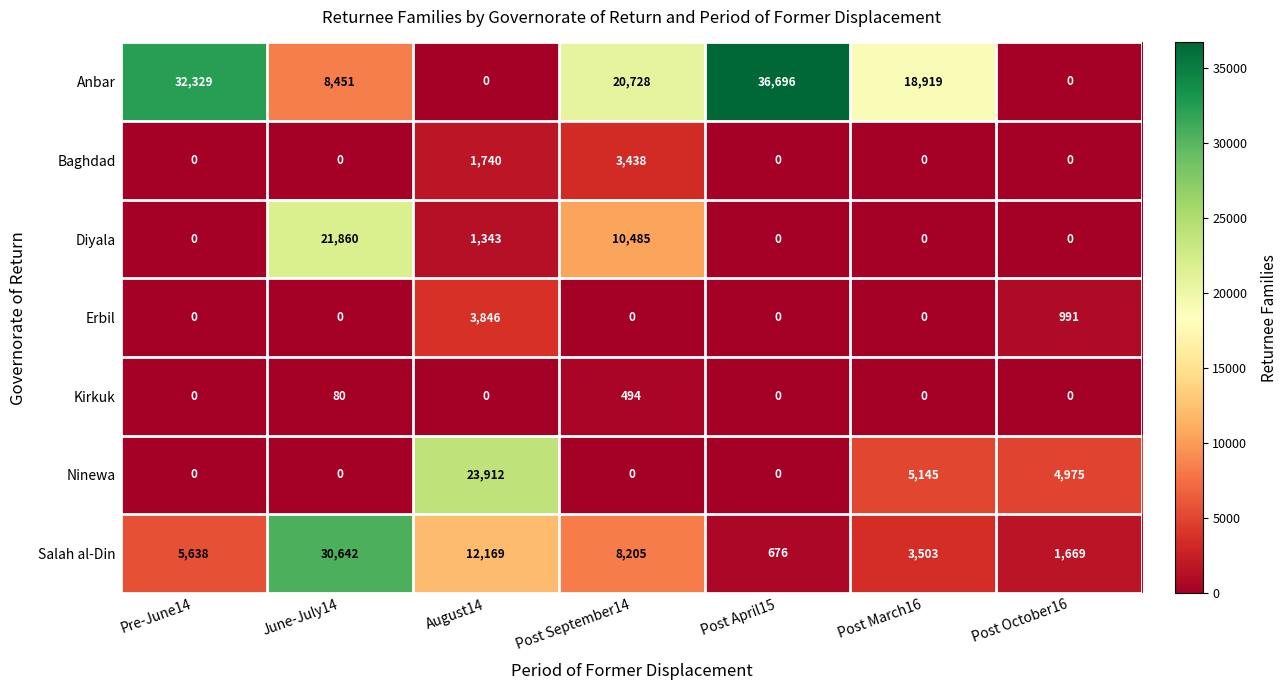

What is the total value across all series at August14?

43010